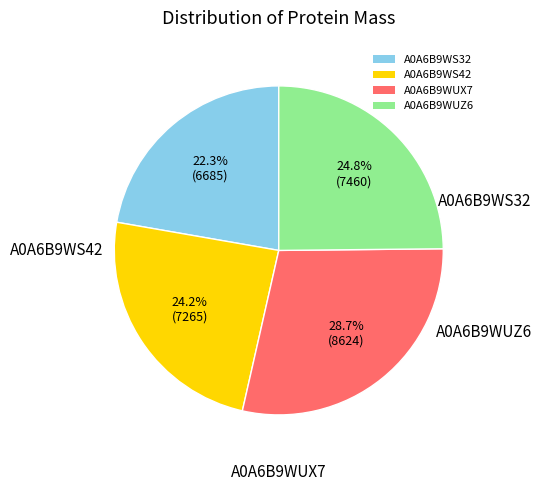

Count the number of slices in the pie.

4